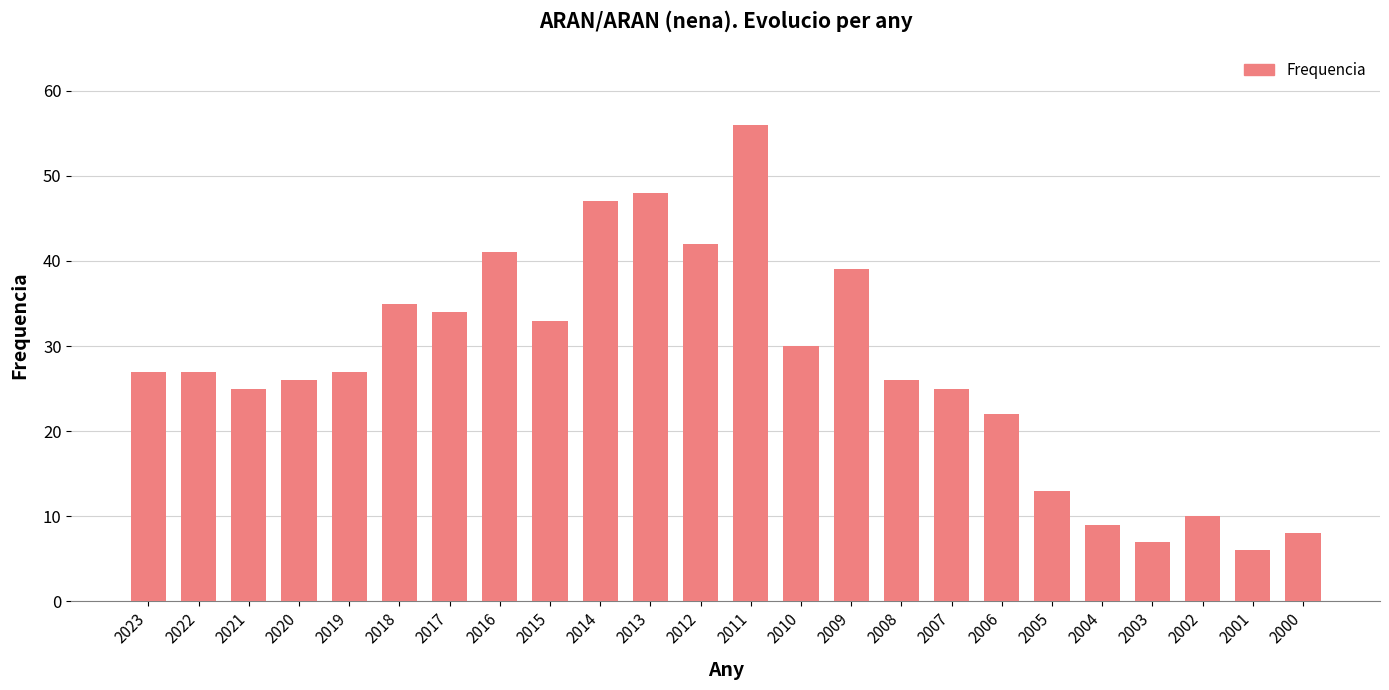

Reading left to right, list all the values displayed in this chart.

2023=27	2022=27	2021=25	2020=26	2019=27	2018=35	2017=34	2016=41	2015=33	2014=47	2013=48	2012=42	2011=56	2010=30	2009=39	2008=26	2007=25	2006=22	2005=13	2004=9	2003=7	2002=10	2001=6	2000=8